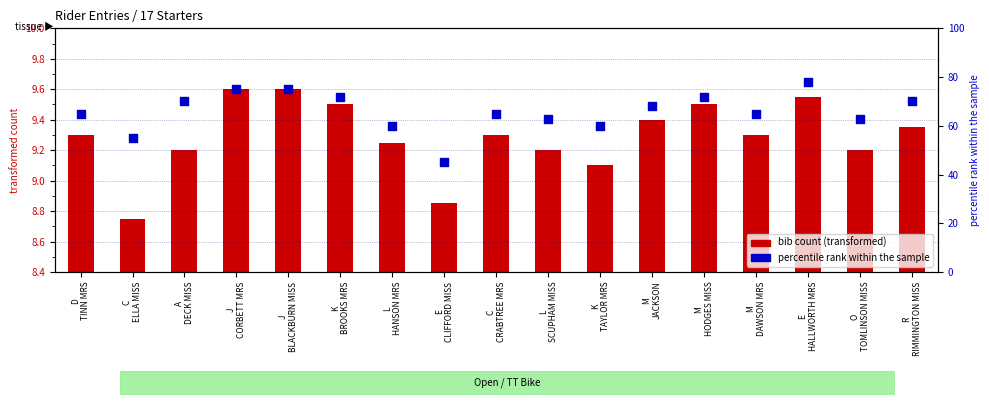

At which category is the sum across all series the highest?

E
HALLWORTH MRS